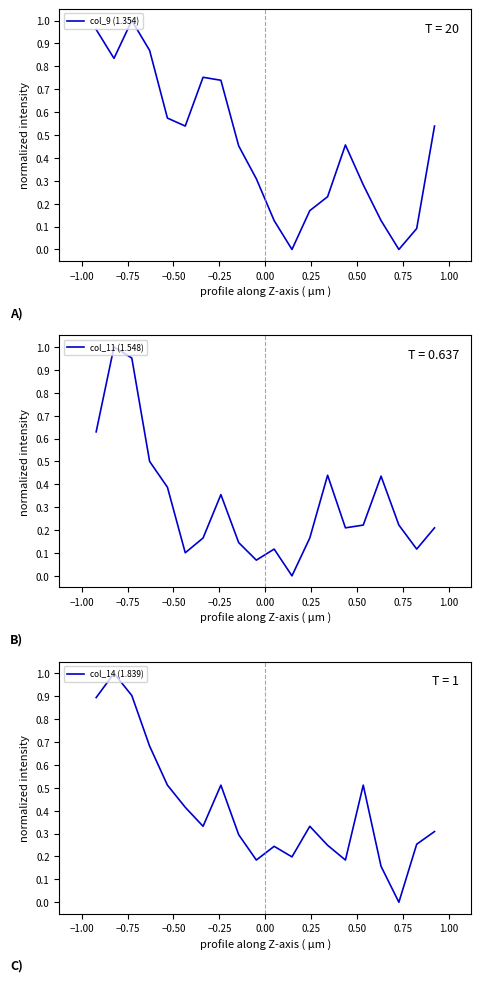

After their last crossing, which series has the higher values: col_14 (1.839) or col_9 (1.354)?

col_9 (1.354)